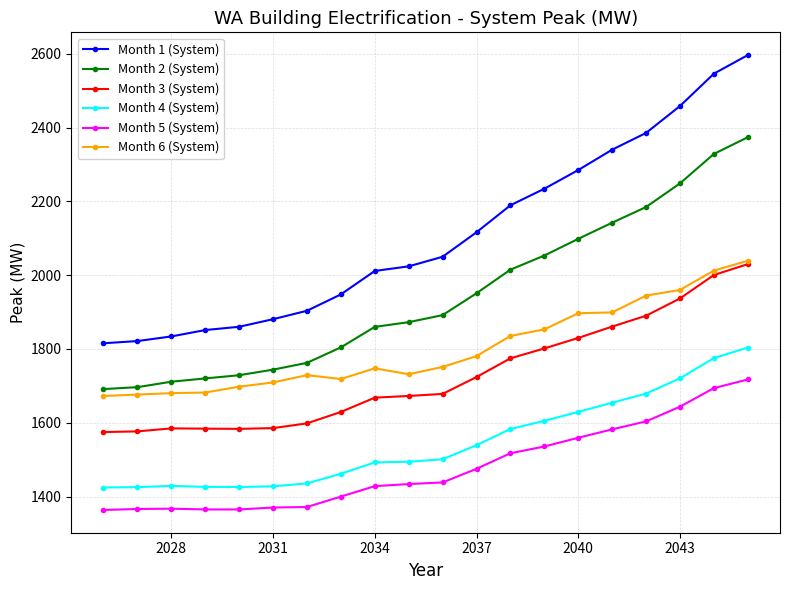

What is the maximum value shown in the chart?

2596.6